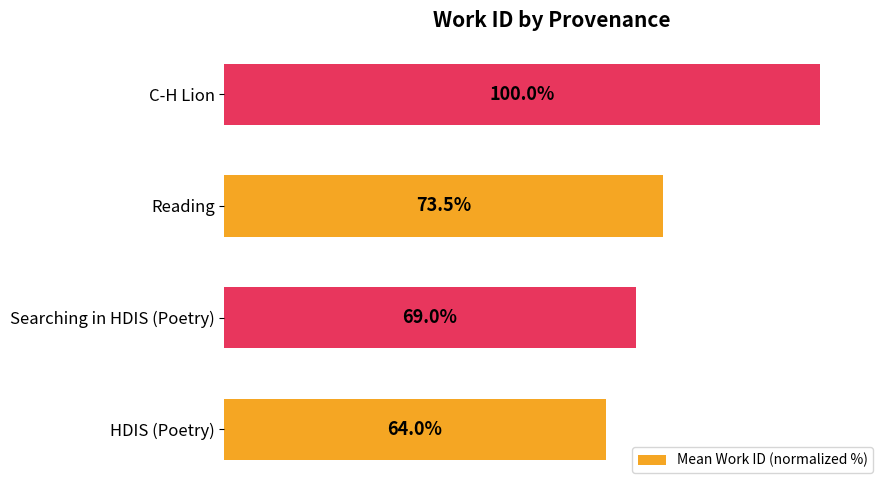

At which label is the value closest to 81?

Reading